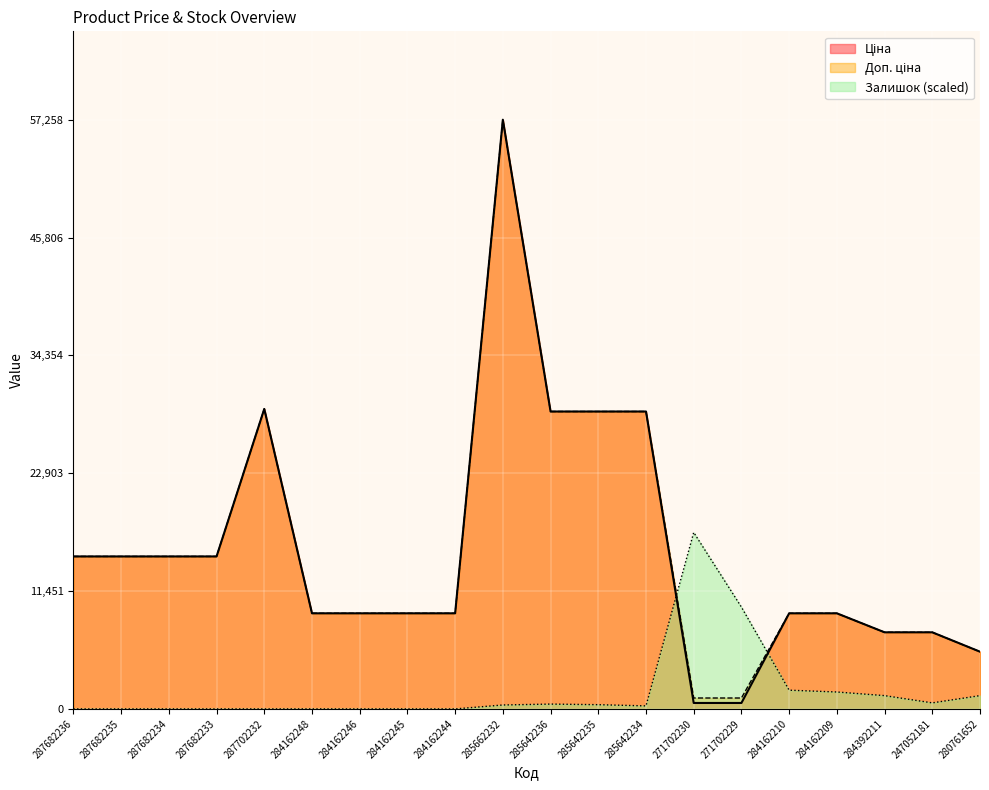

How many lines are shown in the chart?

3